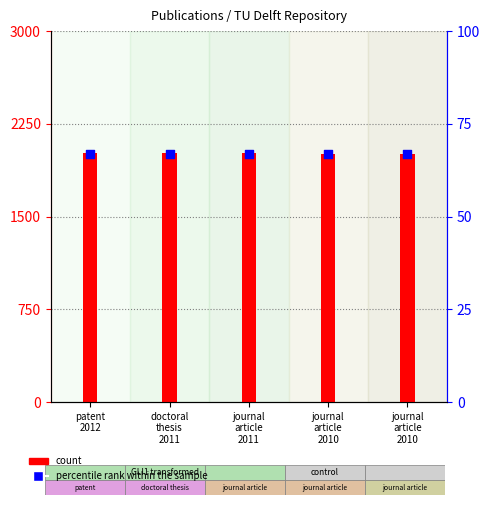

Which series has the largest total across all categories?

count